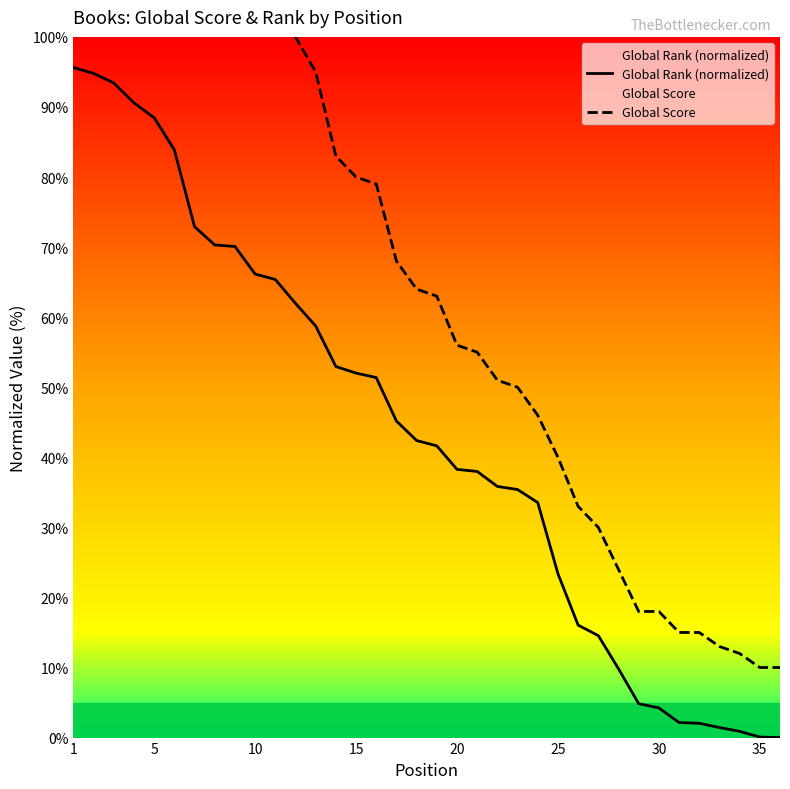

The Global Rank (normalized) series shows 66.2 at 10. True or false?

True